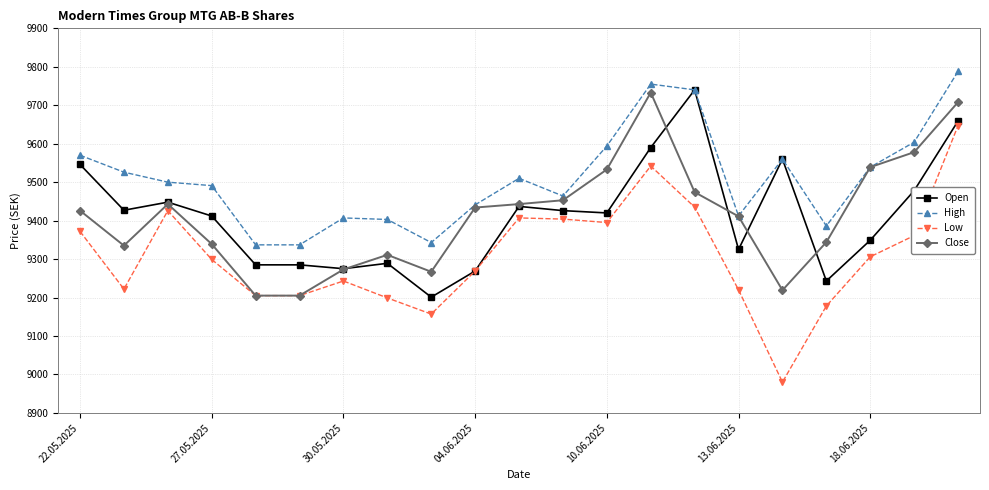

True or false: Low and High cross at least once.

False